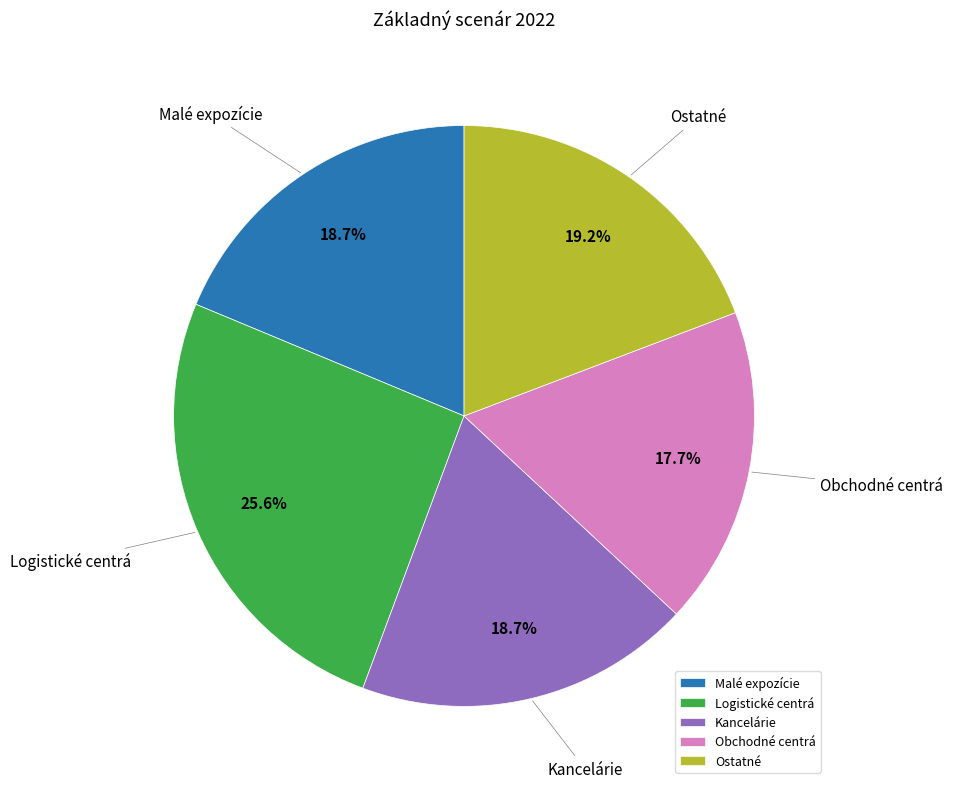

To the nearest percent, what percentage of the pie is Malé expozície?

19%